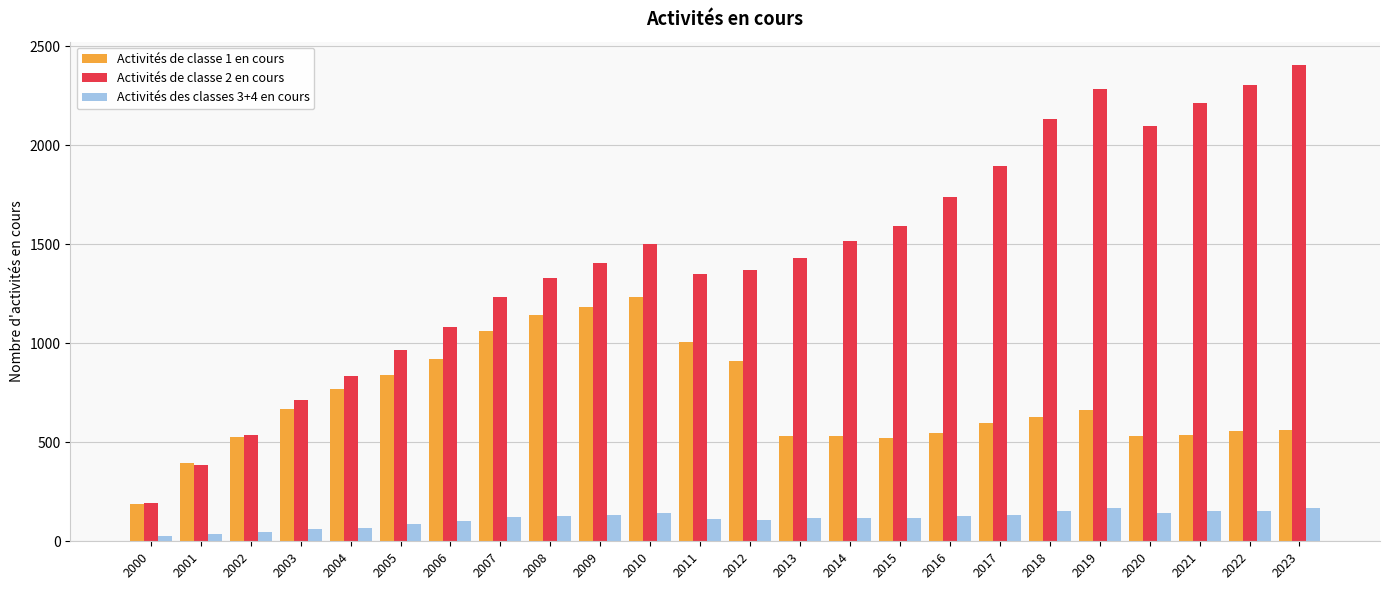

List the series in order of their overall mean, highest first.

Activités de classe 2 en cours, Activités de classe 1 en cours, Activités des classes 3+4 en cours